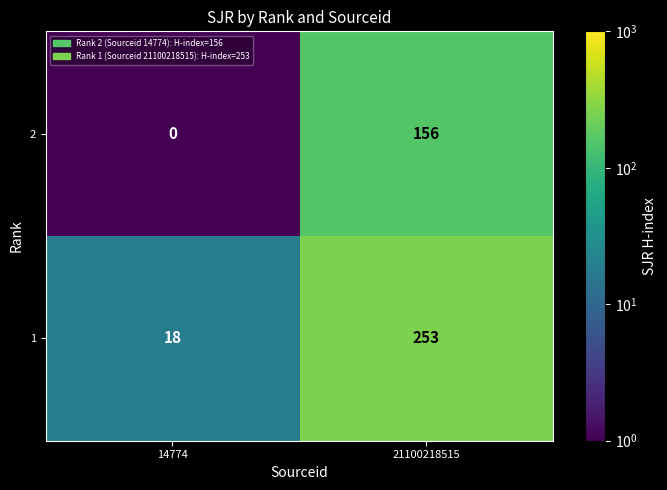

Reading left to right, what are all the values shown in this chart?

2: 14774=0	21100218515=156
1: 14774=18	21100218515=253